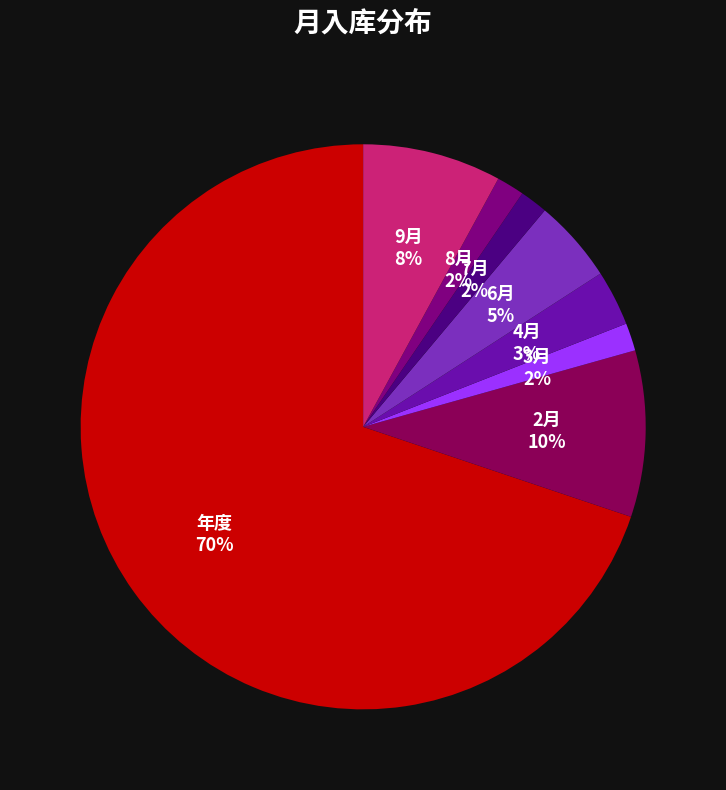

True or false: 7月 accounts for 16% of the total.

False